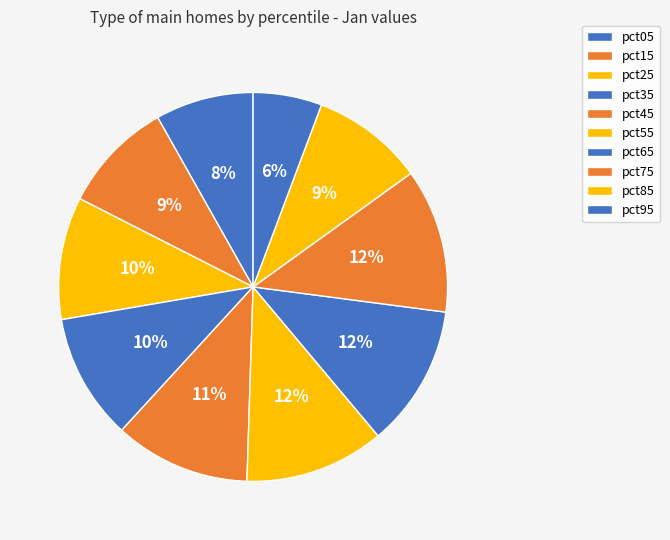

How many slices are in this pie chart?

10